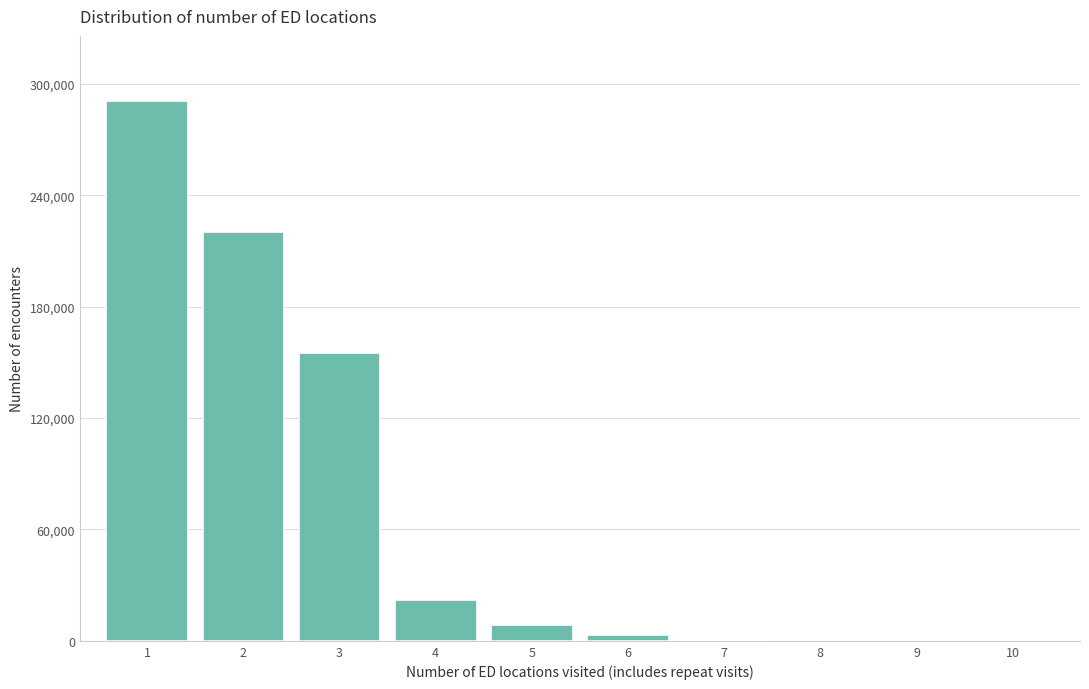

Reading right to left, what are all the values shown in this chart?

7=232.8	6=3184.6	5=8662.2	4=21982.6	3=155122.4	2=220129.8	1=290875.8